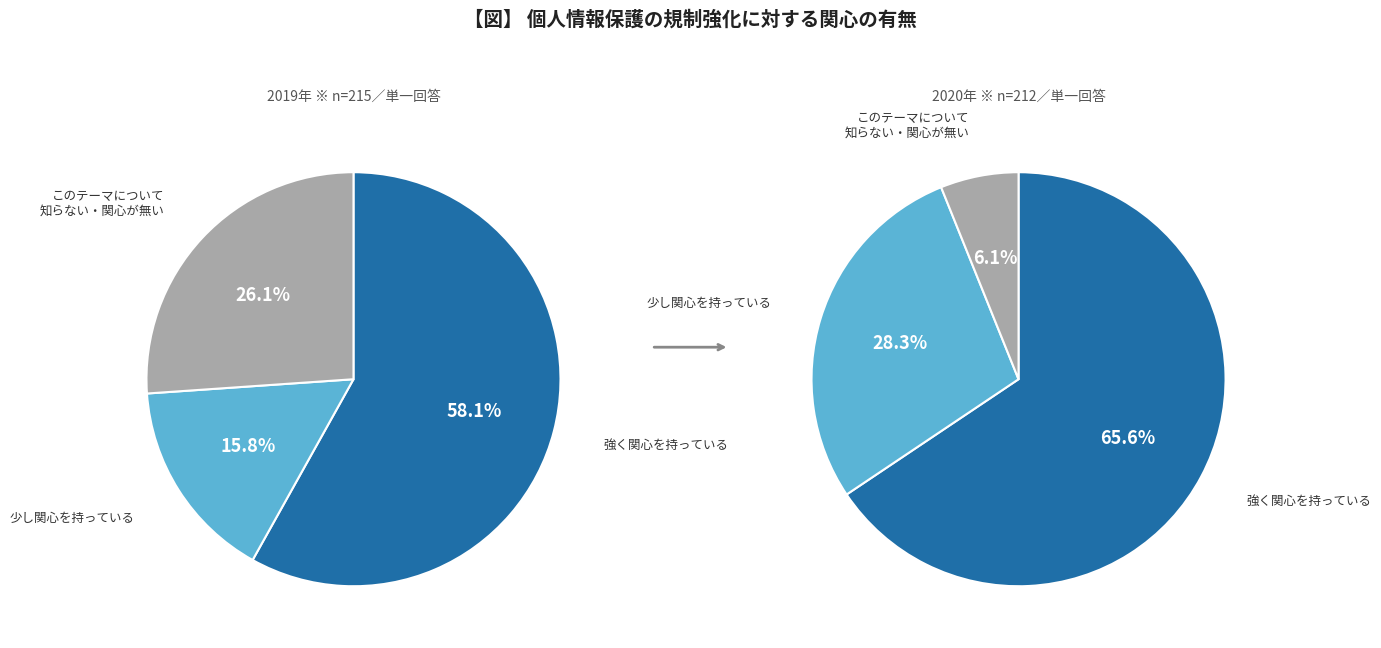

Does 3 represent more than half of the total?

Yes